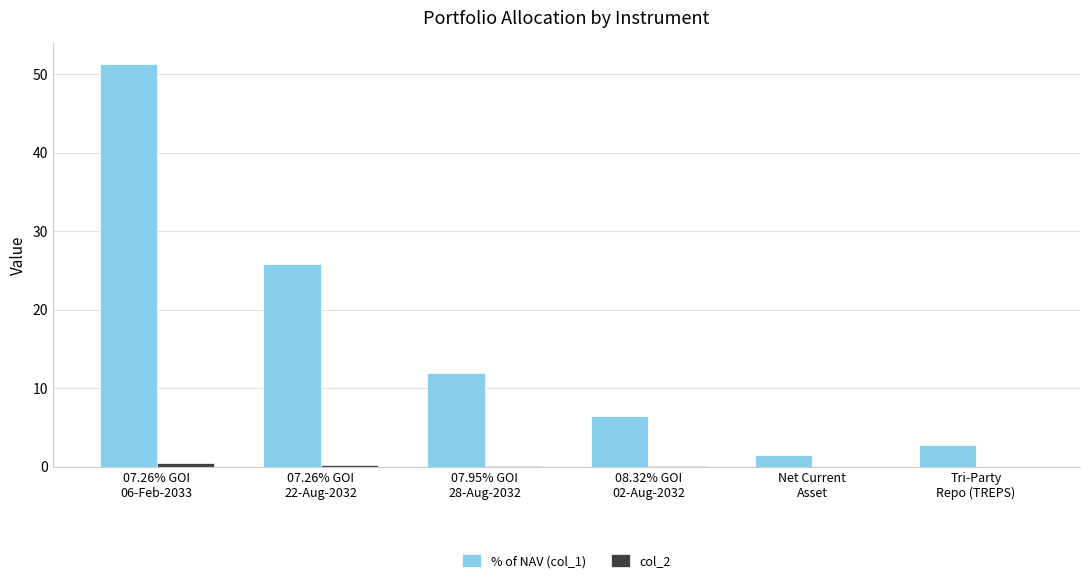

What is the highest value of the % of NAV (col_1) series?

51.4